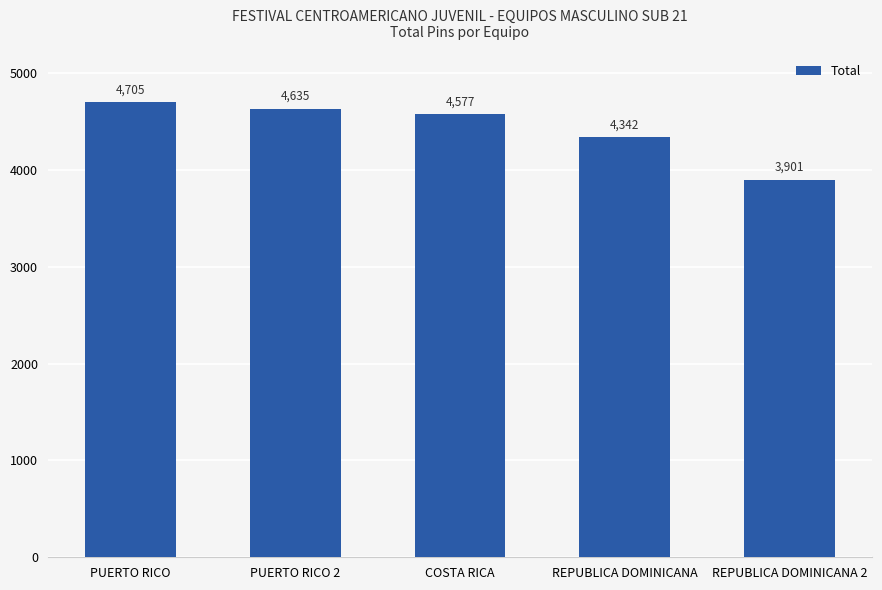

What is the difference between the maximum and second lowest values?

363